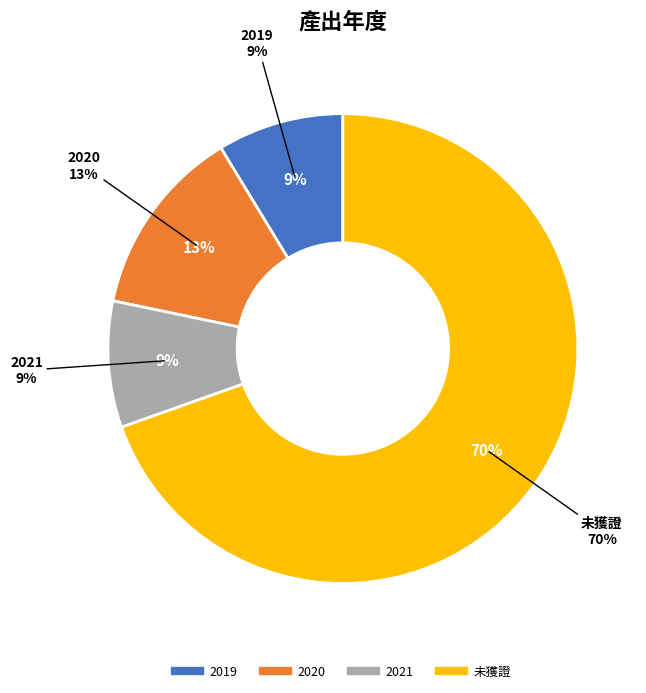

What percentage is the 2021 slice, to the nearest percent?

9%